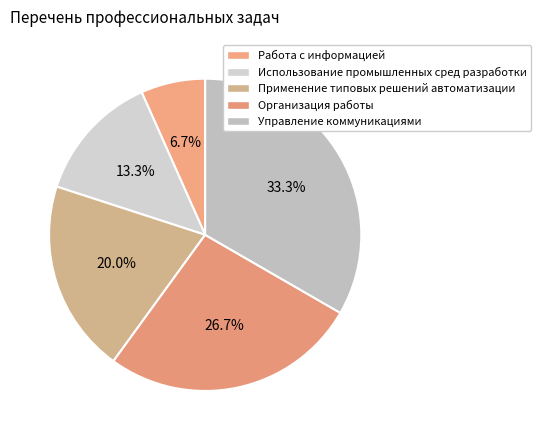

True or false: Управление коммуникациями accounts for 33% of the total.

True